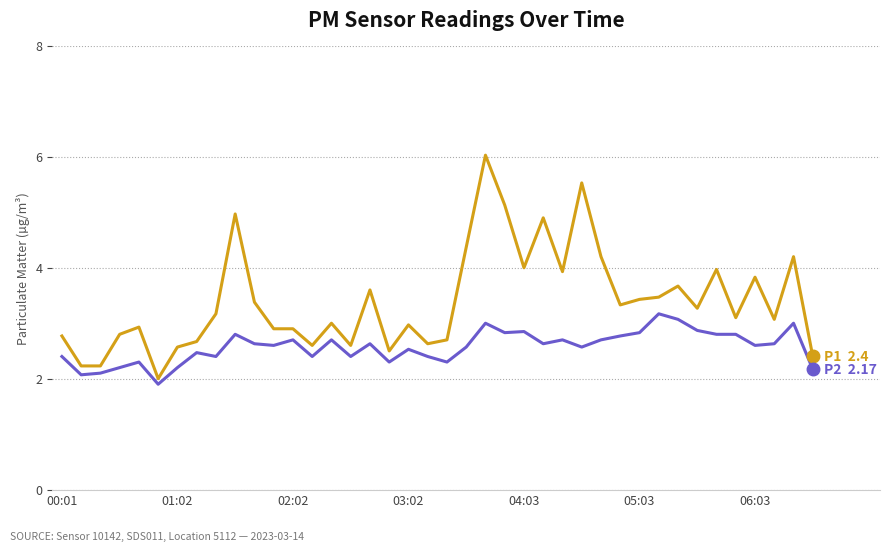

What is the maximum value shown in the chart?

6.0